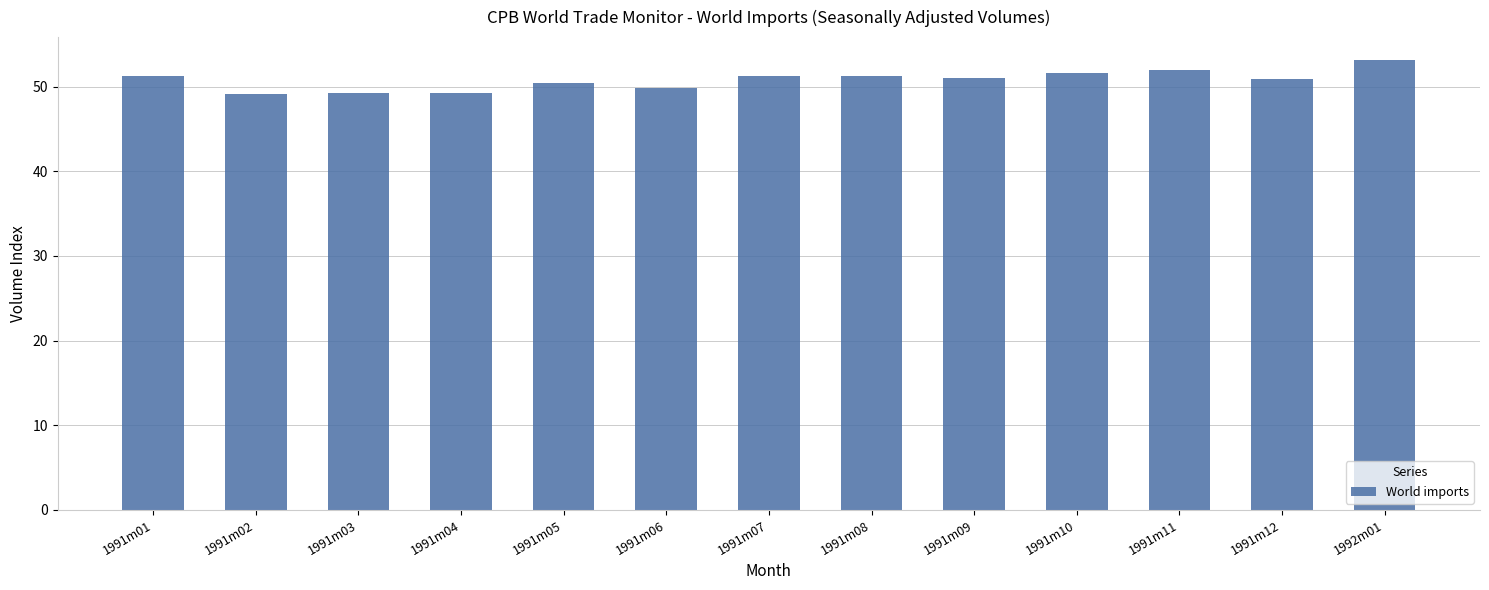

True or false: the data shows 51.7 at 1991m10.

True